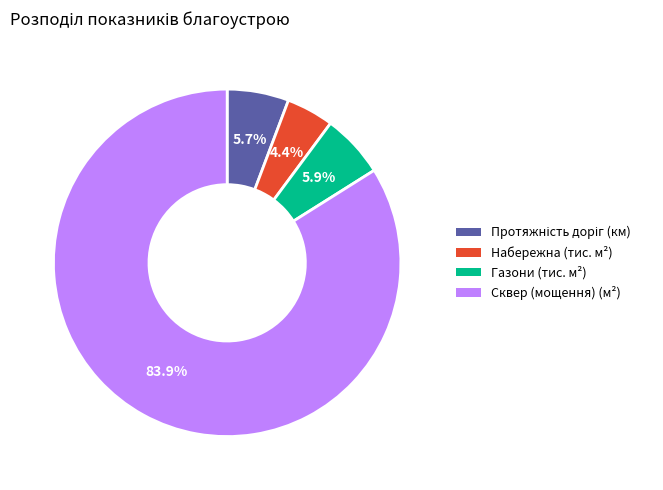

Is there a majority slice in this chart?

Yes